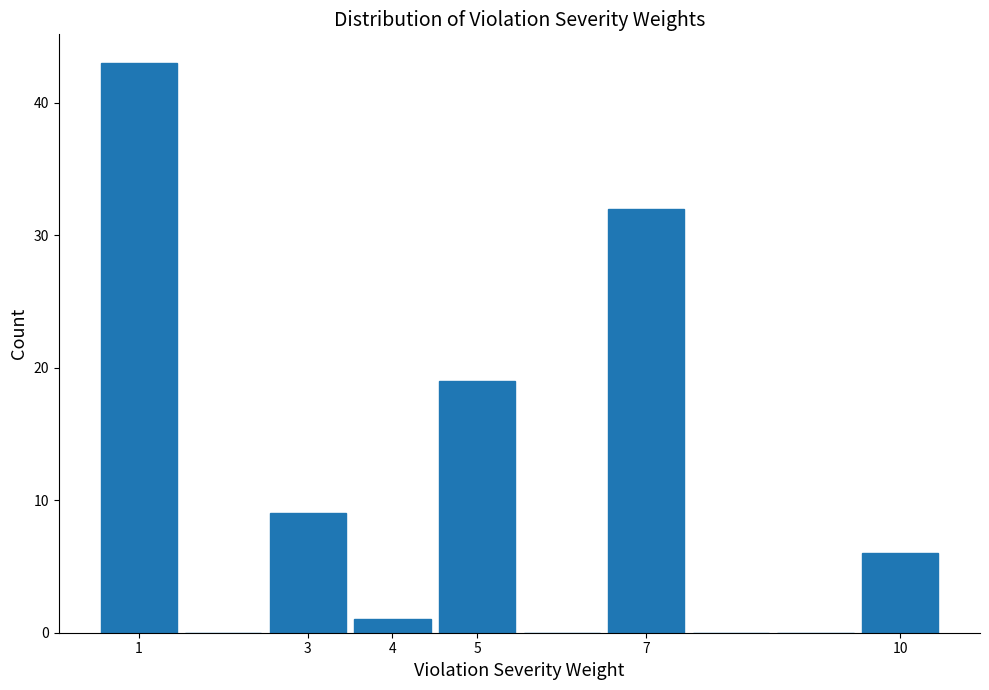

Reading left to right, transcribe this chart: for each bar, give the range it covers on the x-axis and its height. The values are not printed on the chart, so give them approximately, as read against the axis.

0.5 to 1.5: 43
1.5 to 2.5: 0
2.5 to 3.5: 9
3.5 to 4.5: 1
4.5 to 5.5: 19
5.5 to 6.5: 0
6.5 to 7.5: 32
7.5 to 8.5: 0
8.5 to 9.5: 0
9.5 to 10.5: 6